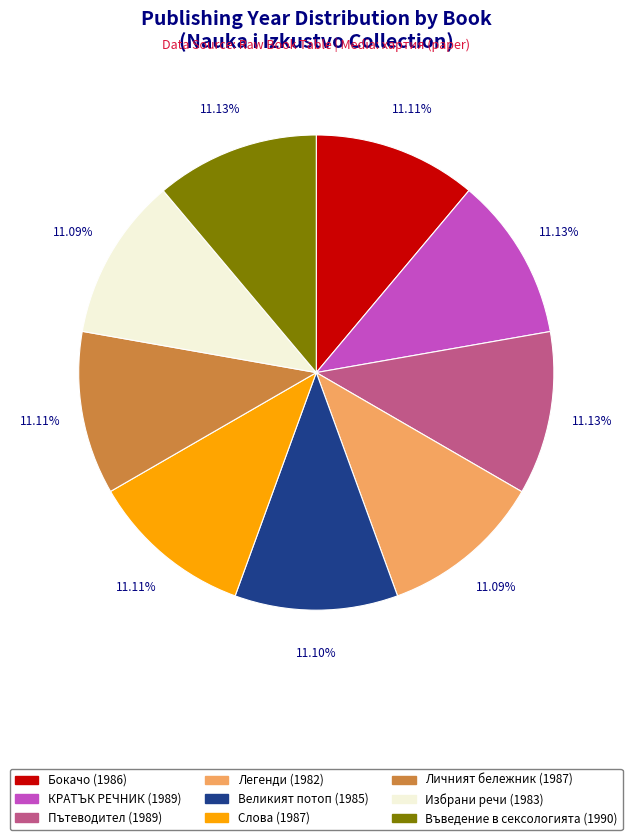

Is there any slice that represents more than half of the pie?

No